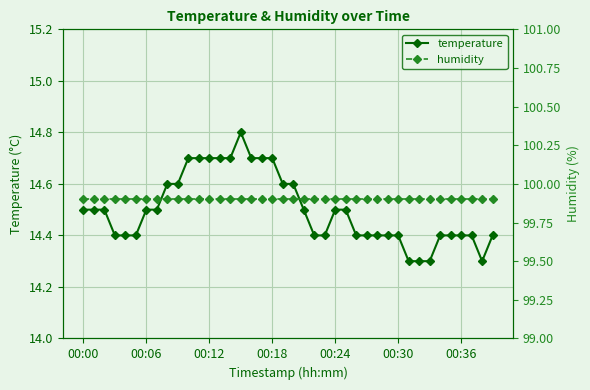

Is it true that humidity equals 37.6 at 20?

False